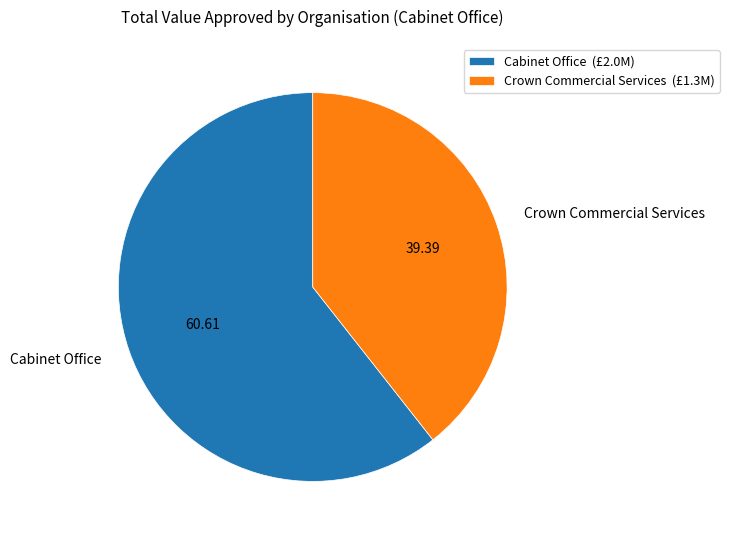

Which slice is the smallest?

Crown Commercial Services